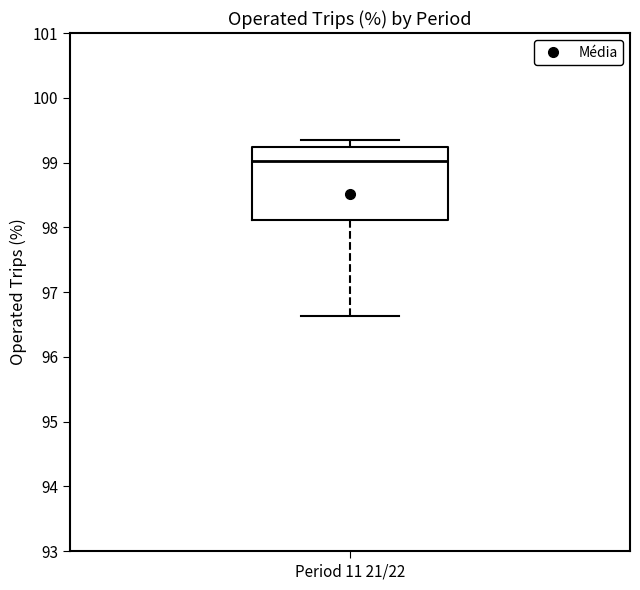

Read this box plot against the y-axis: the position of the median line, the range covered by the box, and the ends of both whiskers. The values are not printed on the chart, so give them approximately, as read against the axis.

median 99.0, box 98.1 to 99.2, whiskers 96.6 to 99.3